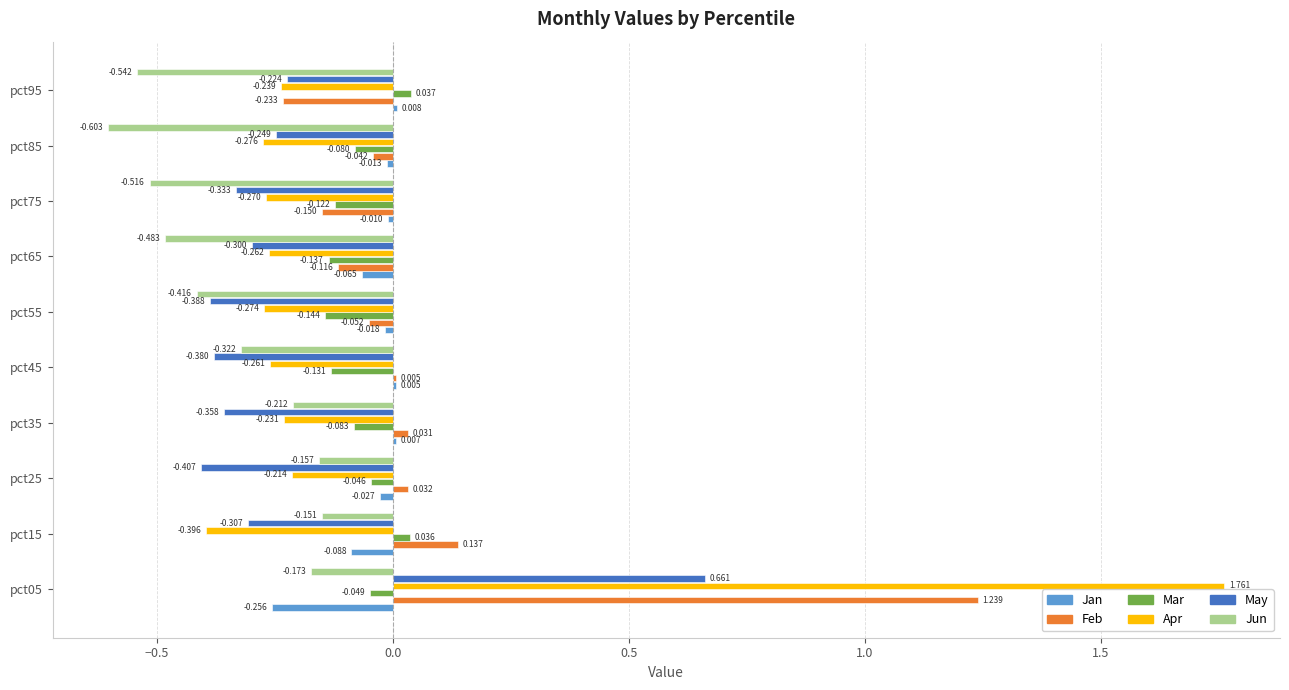

Between pct15 and pct75, which series saw the biggest shift?

Jun